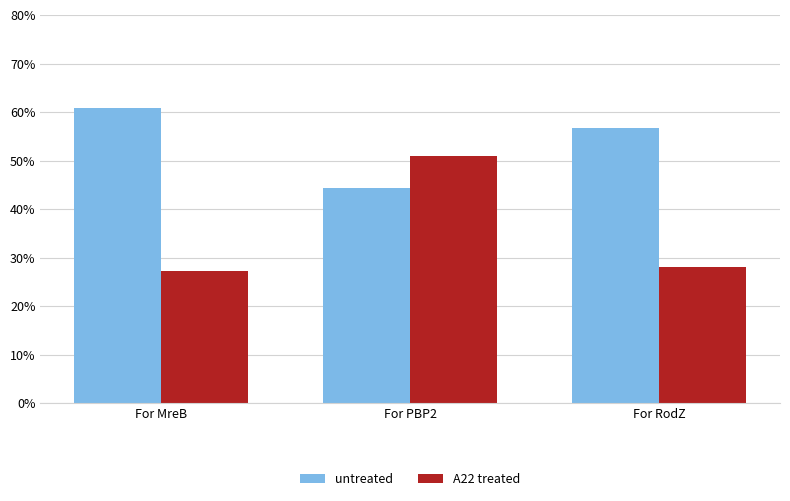

What are all the series names shown in the legend?

untreated, A22 treated